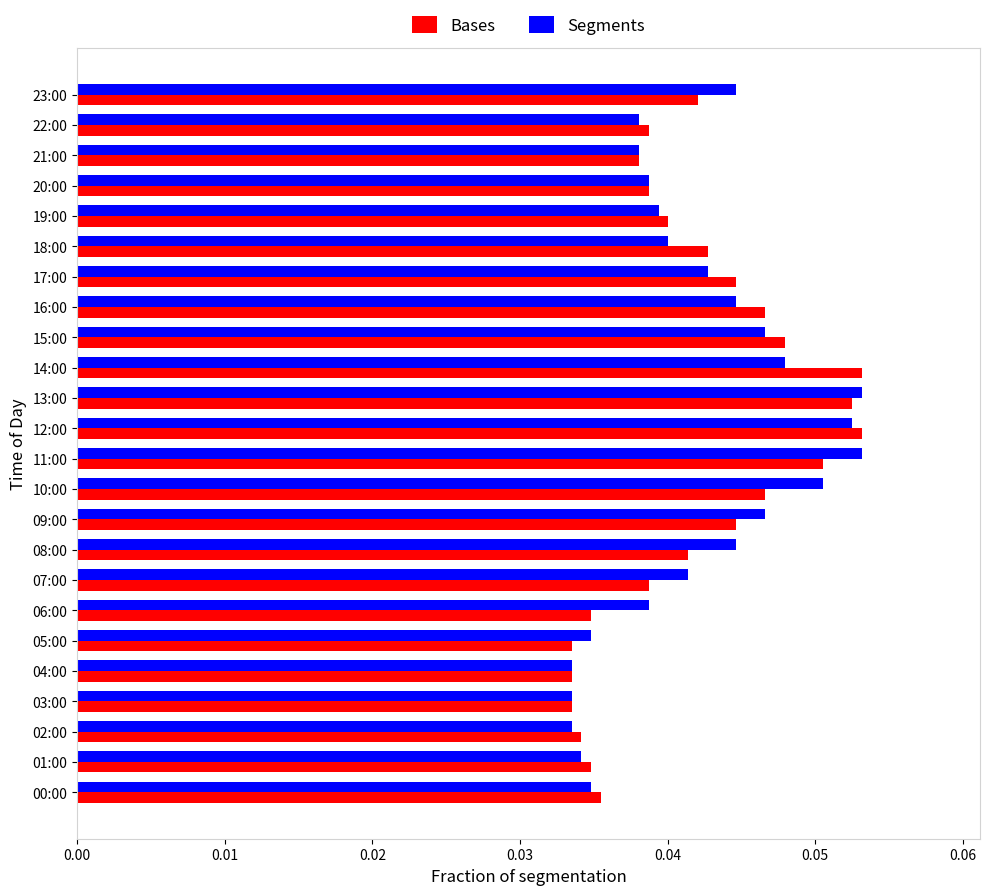

How many Segments values are between 0 and 1?

24